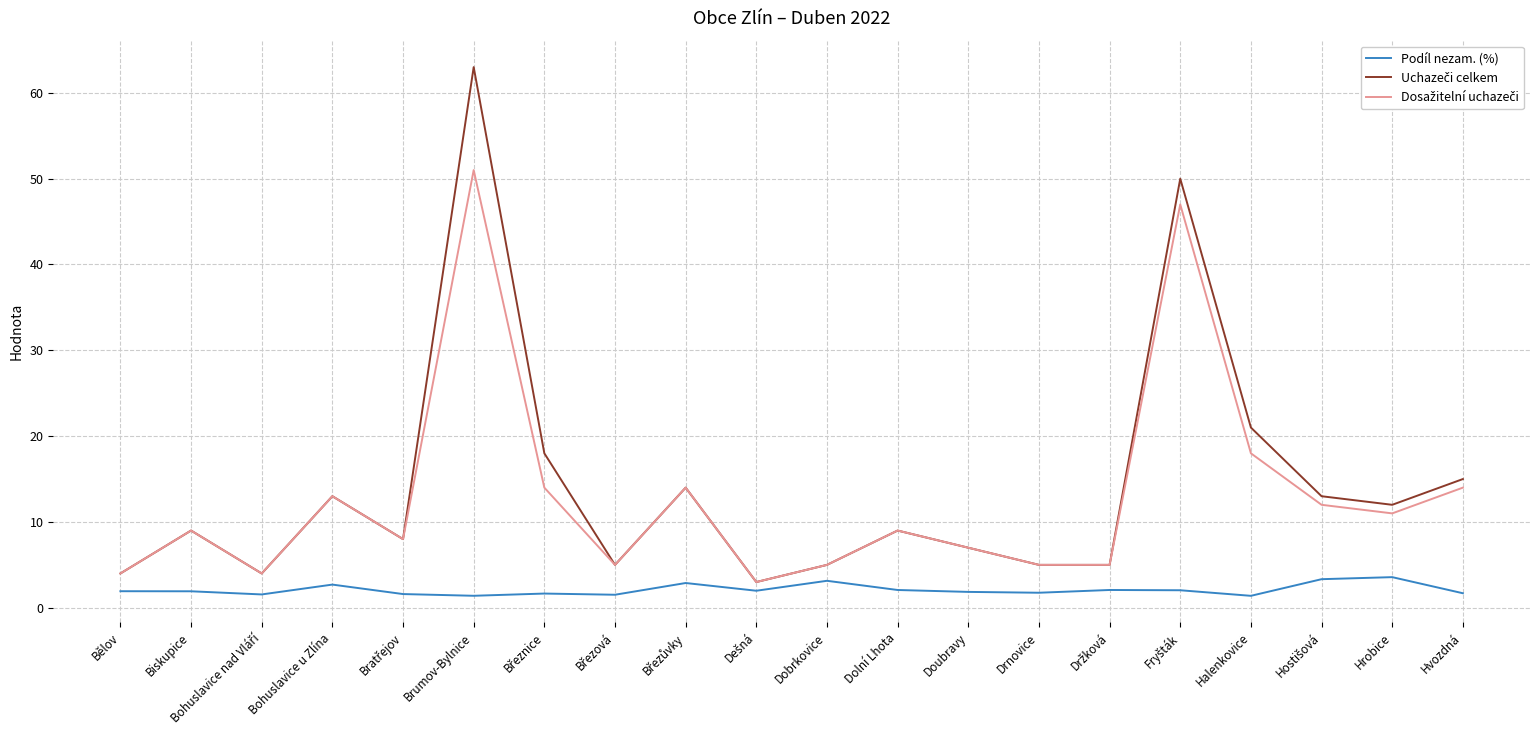

What is the spread (max minus min) of values at Dobrkovice?

1.9